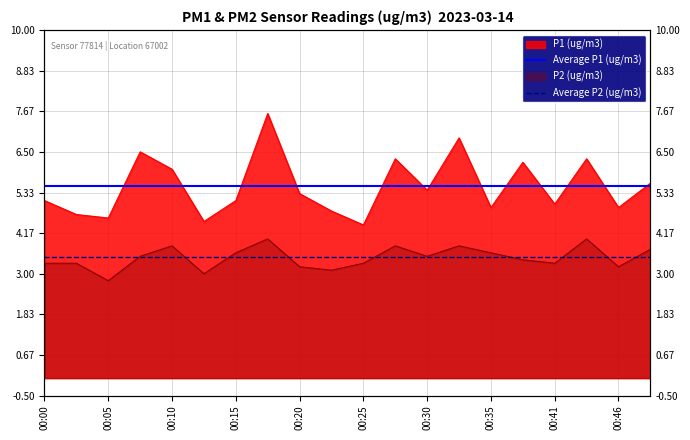

True or false: Average P2 (ug/m3) has a value of 0.7 at 00:00.

False